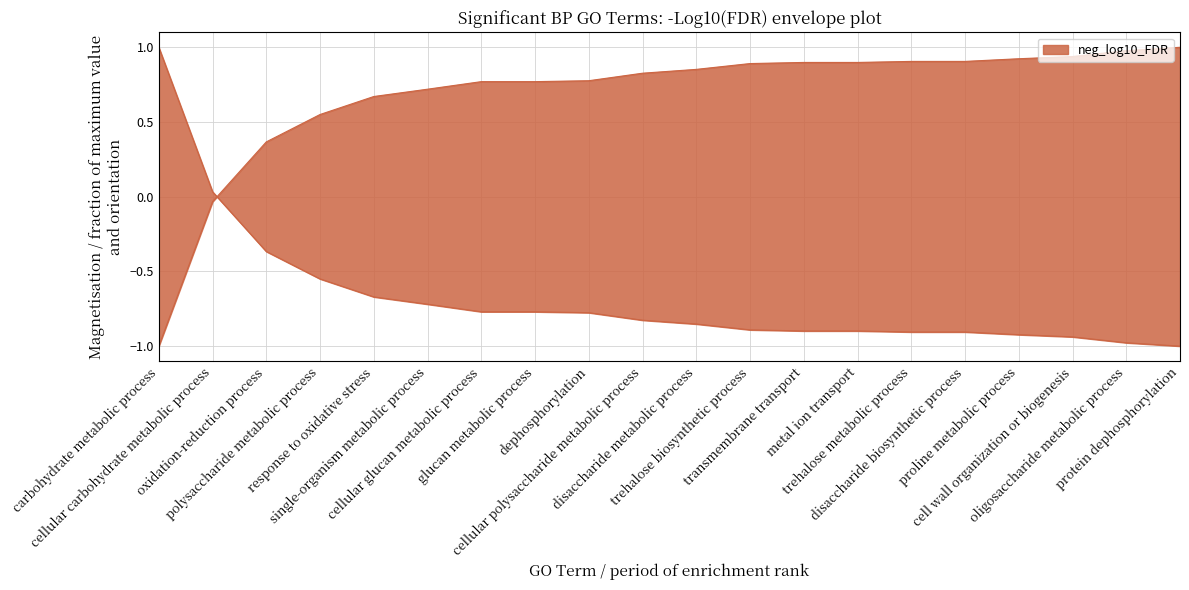

How many data points are less than 0?

18